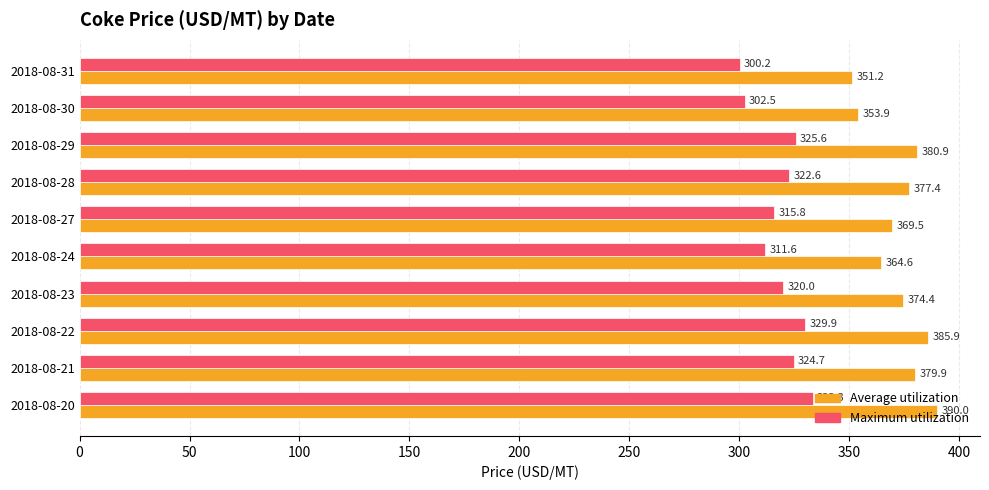

What is the difference between the highest and lowest values at 2018-08-28?

54.8